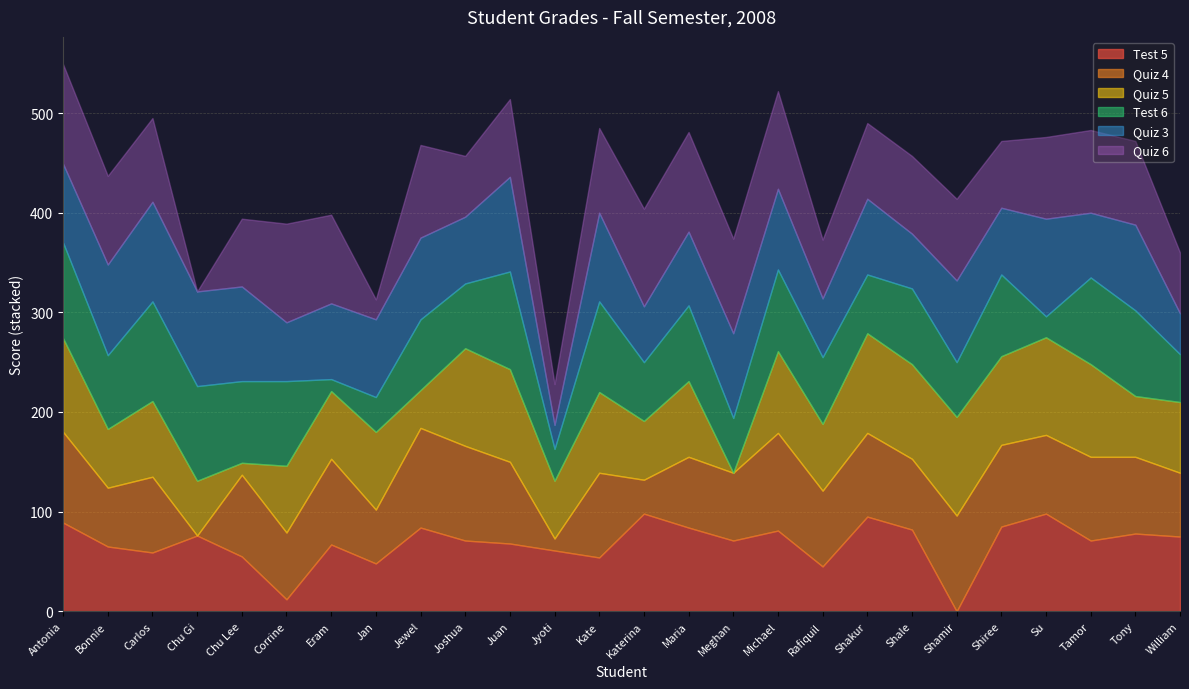

How many distinct data groups are displayed?

6